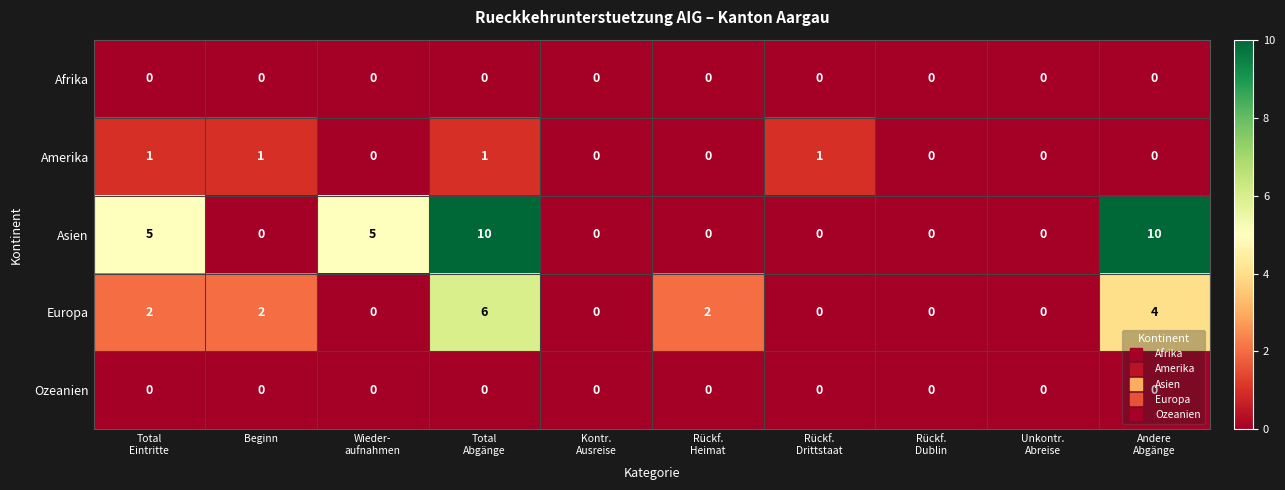

Which series has the largest range (max minus min)?

Asien